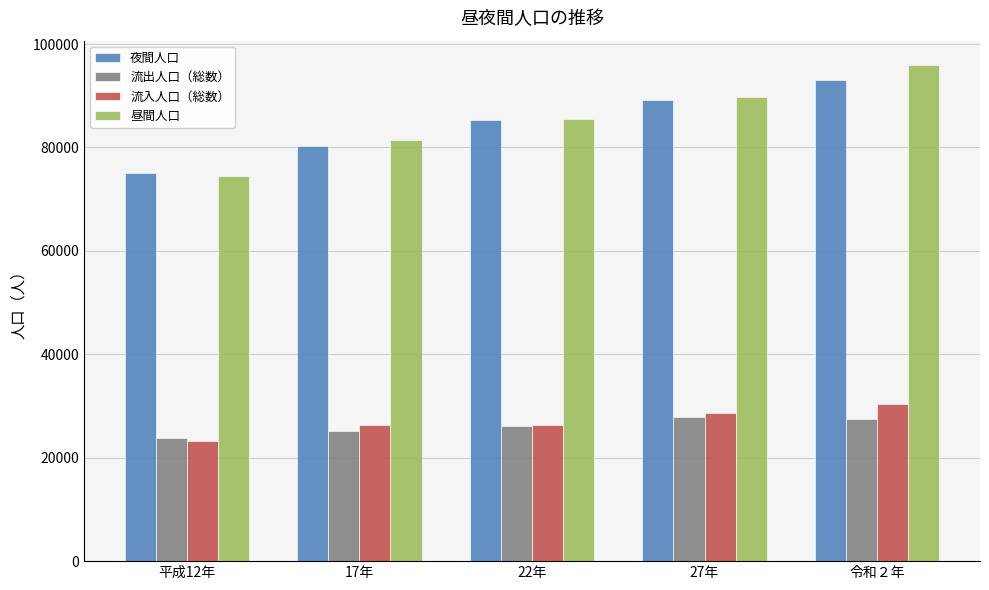

What is the minimum value for 流入人口（総数）?

23271